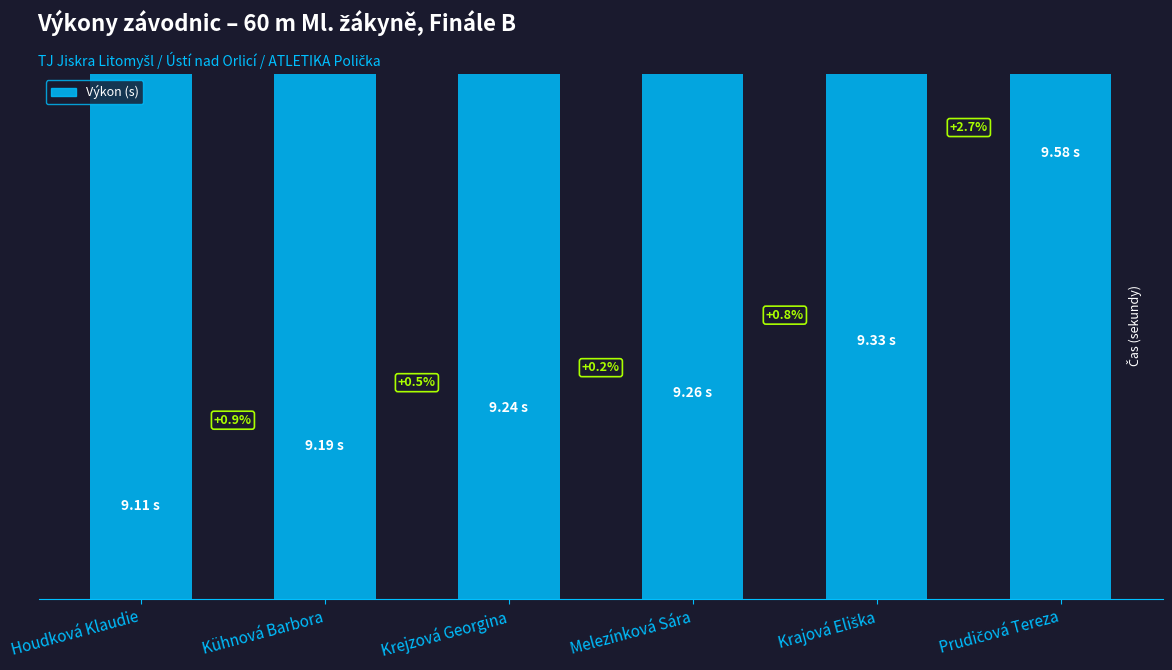

Reading left to right, extract all data points from this chart.

9.1	9.2	9.2	9.3	9.3	9.6